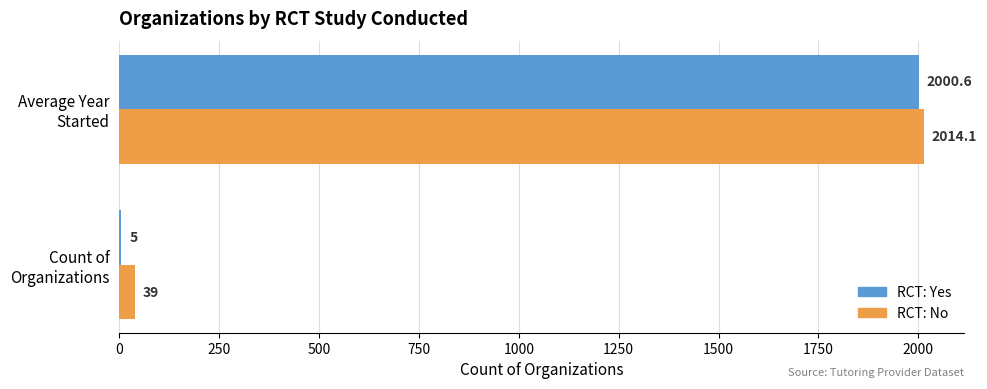

What is the maximum value shown in the chart?

2014.1